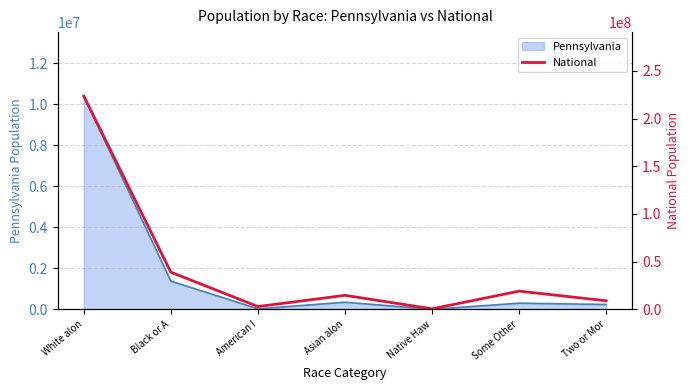

How many data points does each series have?

7